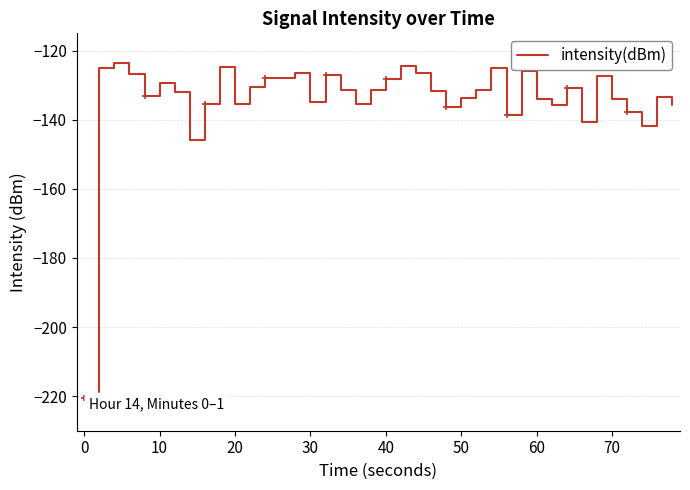

What is the greatest value displayed?

-123.7